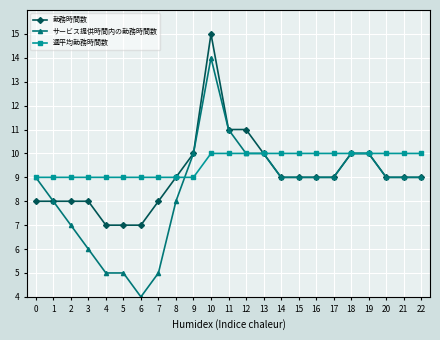

What is the value of the サービス提供時間内の勤務時間数 point at the 22nd from the left?

9